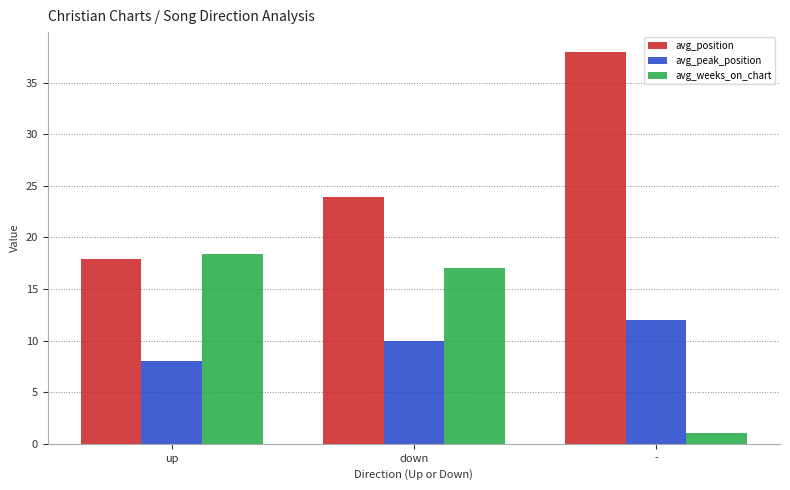

What is the difference between the maximum and minimum values in the avg_weeks_on_chart series?

17.4